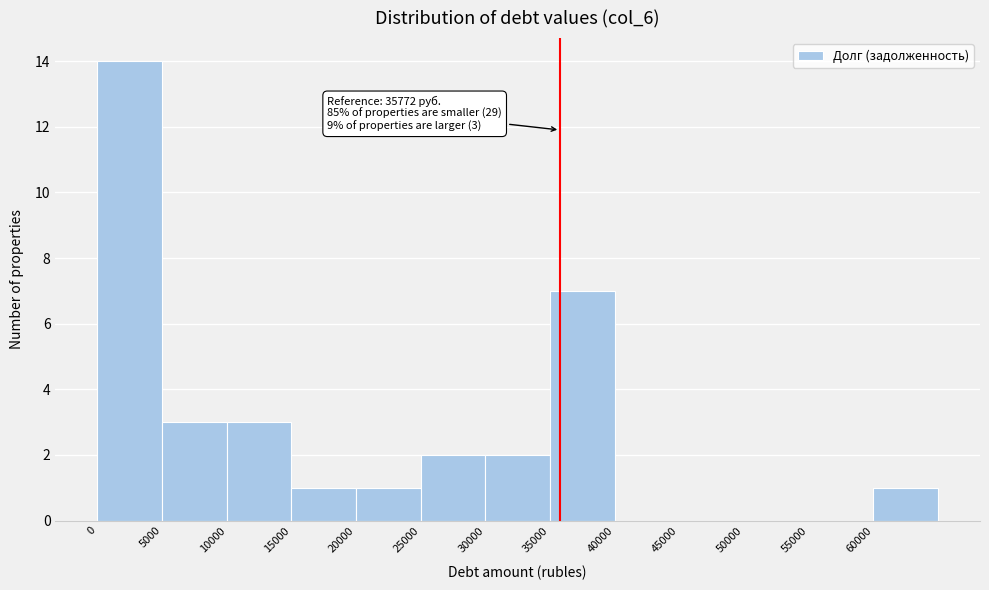

Which range on the x-axis has the tallest bar?

0 to 5000